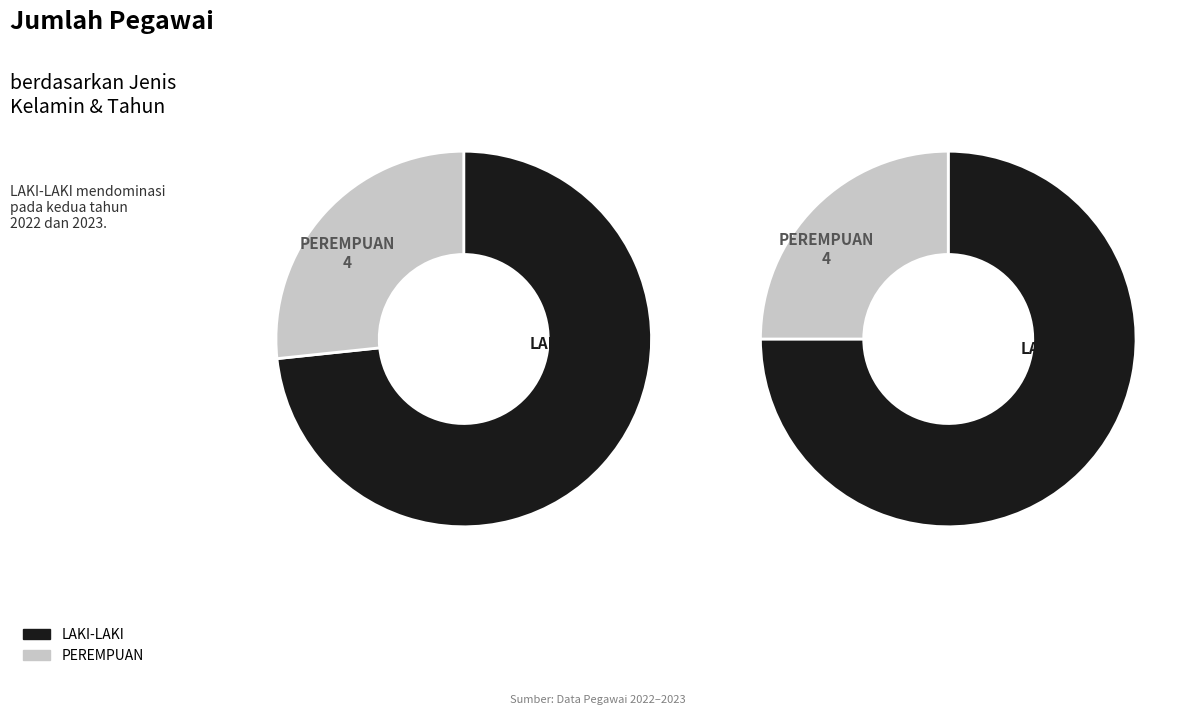

How many slices are in this pie chart?

2